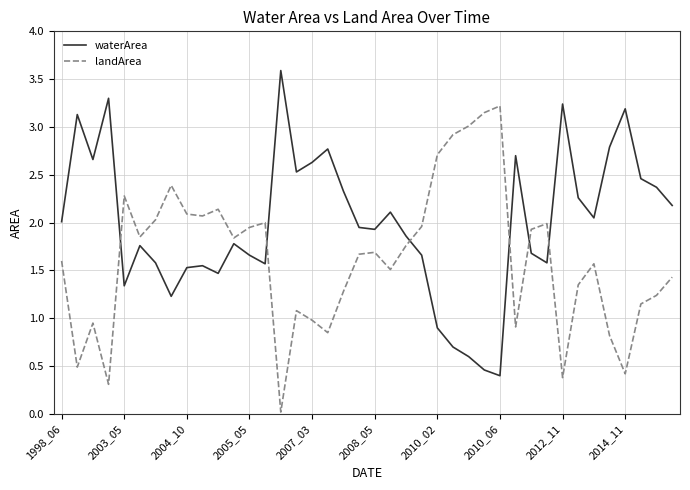

Which series ends up on top after the final intersection of landArea and waterArea?

waterArea